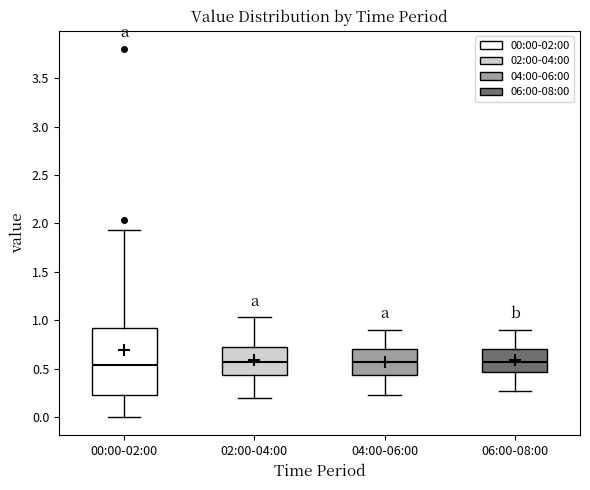

Which box is the tallest, from its lower edge to its upper edge?

00:00-02:00